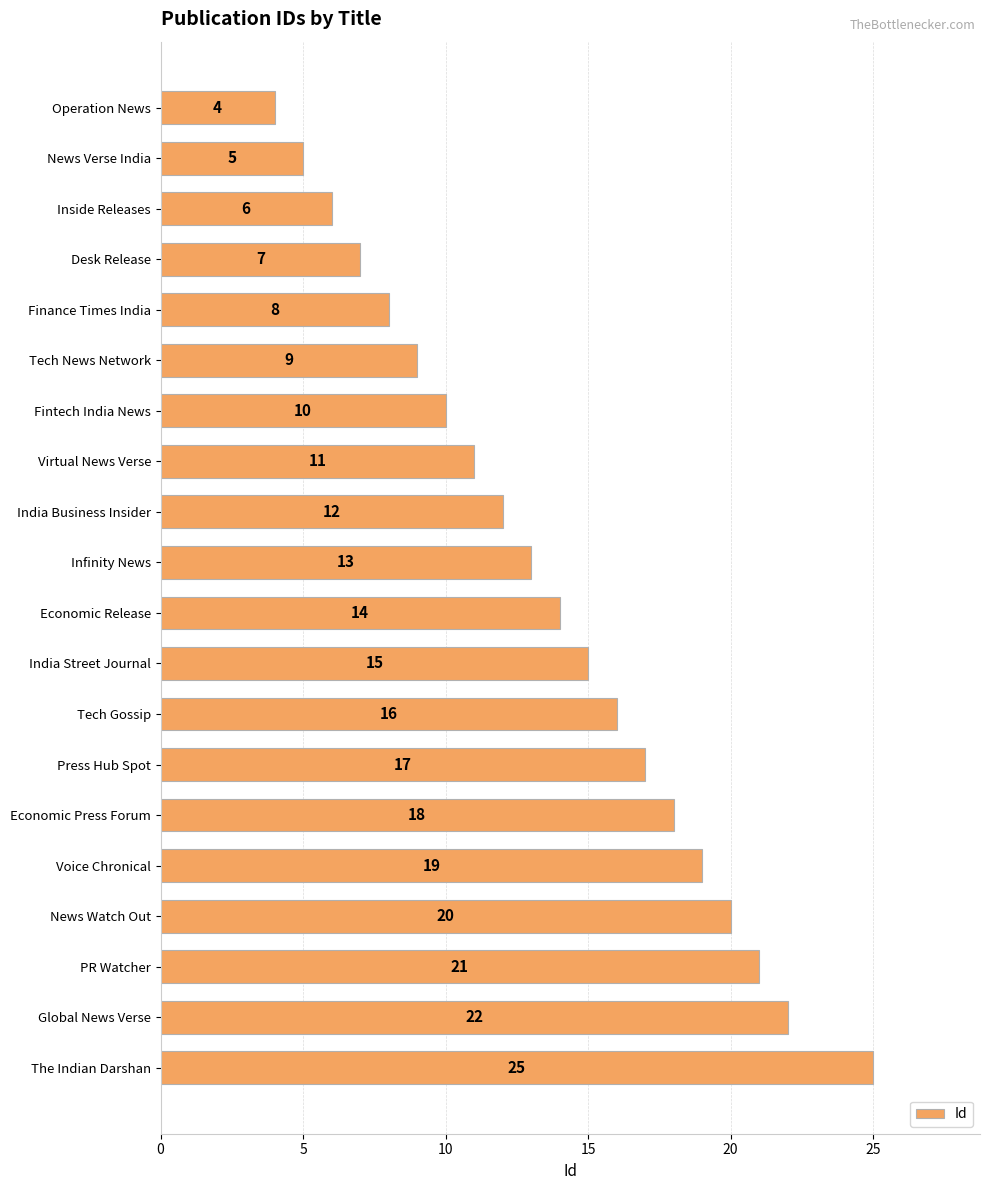

What is the average value?

14